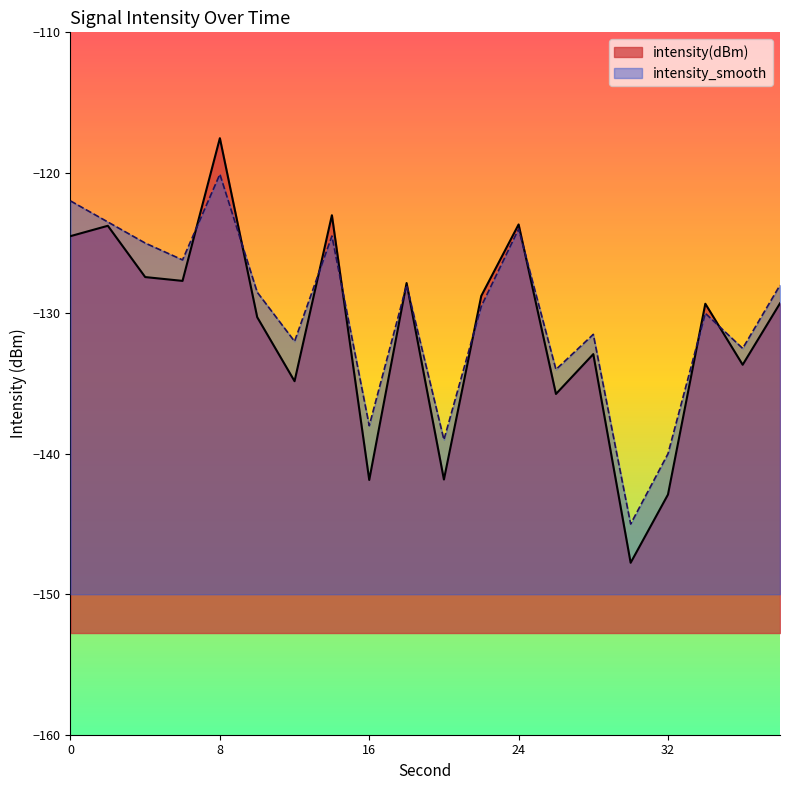

Reading left to right, list all the values displayed in this chart.

intensity(dBm): -124.5	-123.8	-127.4	-127.7	-117.5	-130.3	-134.8	-123.0	-141.9	-127.8	-141.8	-128.8	-123.7	-135.7	-132.9	-147.8	-142.9	-129.3	-133.7	-129.3
intensity_smooth: -122.0	-123.5	-125.0	-126.2	-120.1	-128.5	-132.0	-124.5	-138.0	-128.0	-139.0	-129.5	-124.0	-134.0	-131.5	-145.0	-140.0	-130.0	-132.5	-128.0